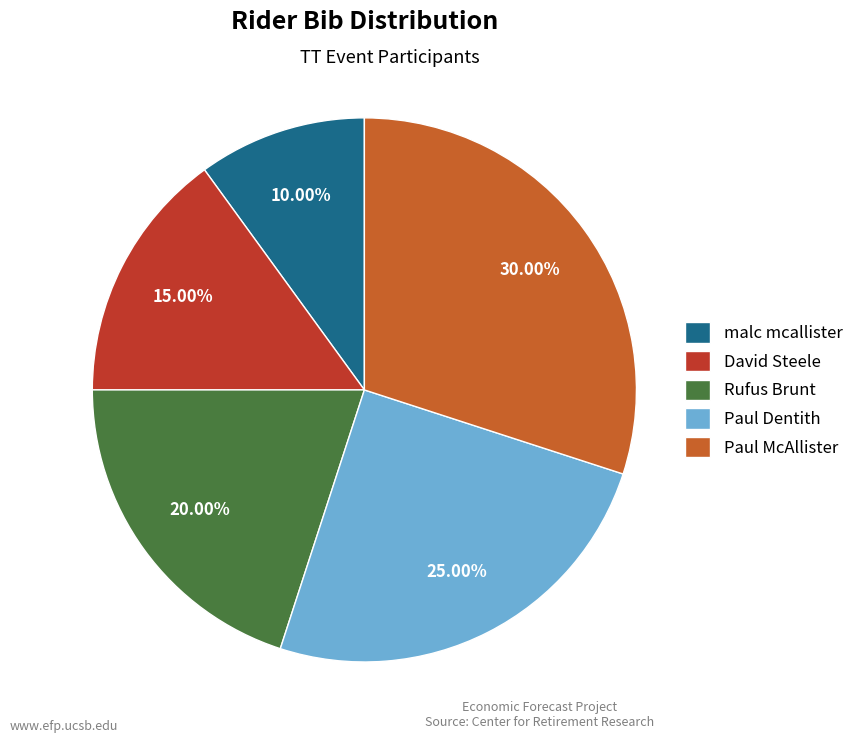

Is the sum of Rufus Brunt and Paul Dentith greater than half?

No